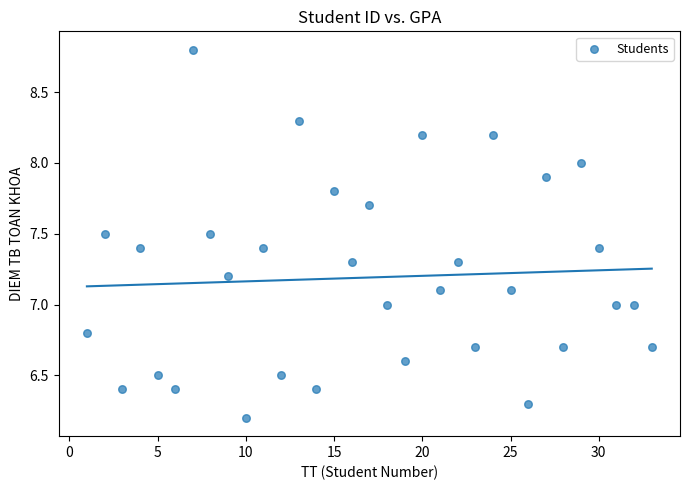

What is the range of X values (max minus min)?

32.0